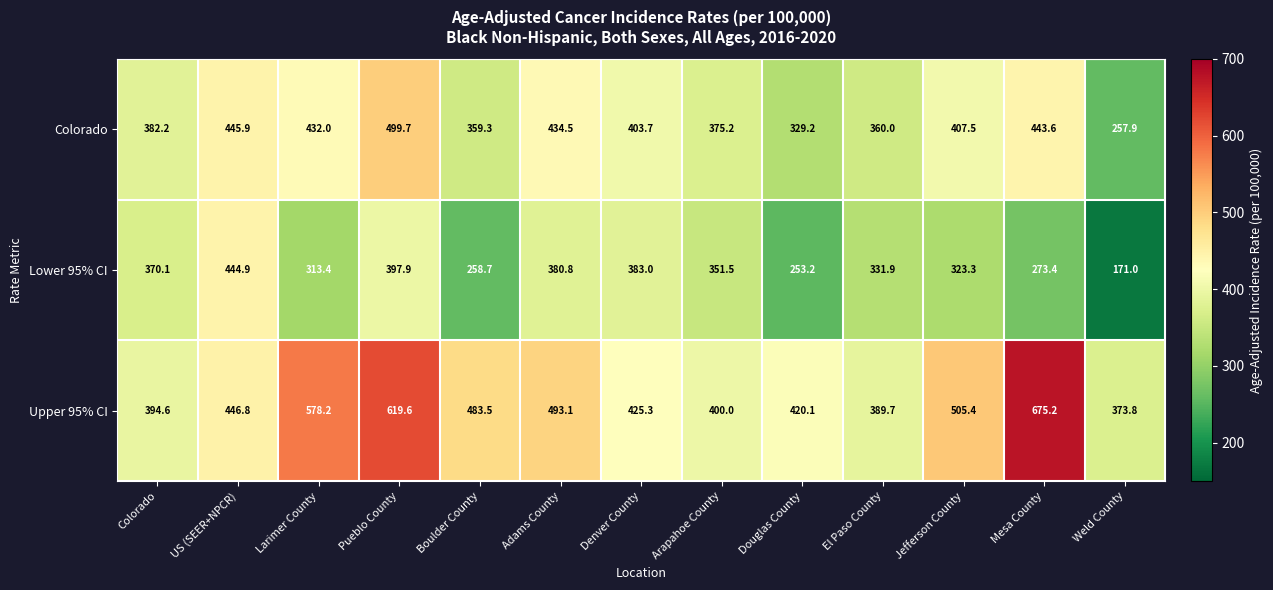

Which series has the largest total across all categories?

Upper 95% CI